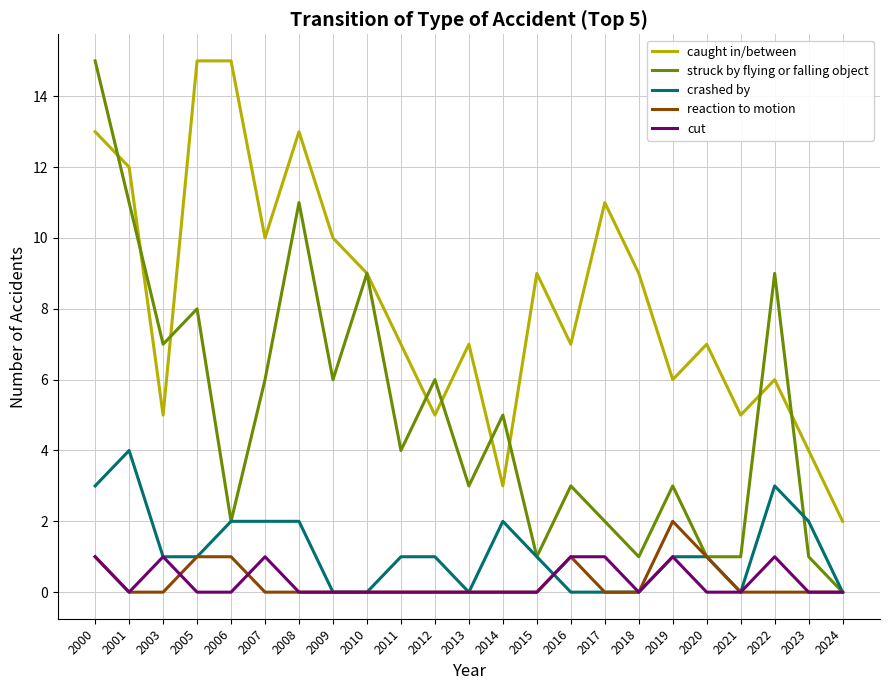

What is the average value of the struck by flying or falling object series?

5